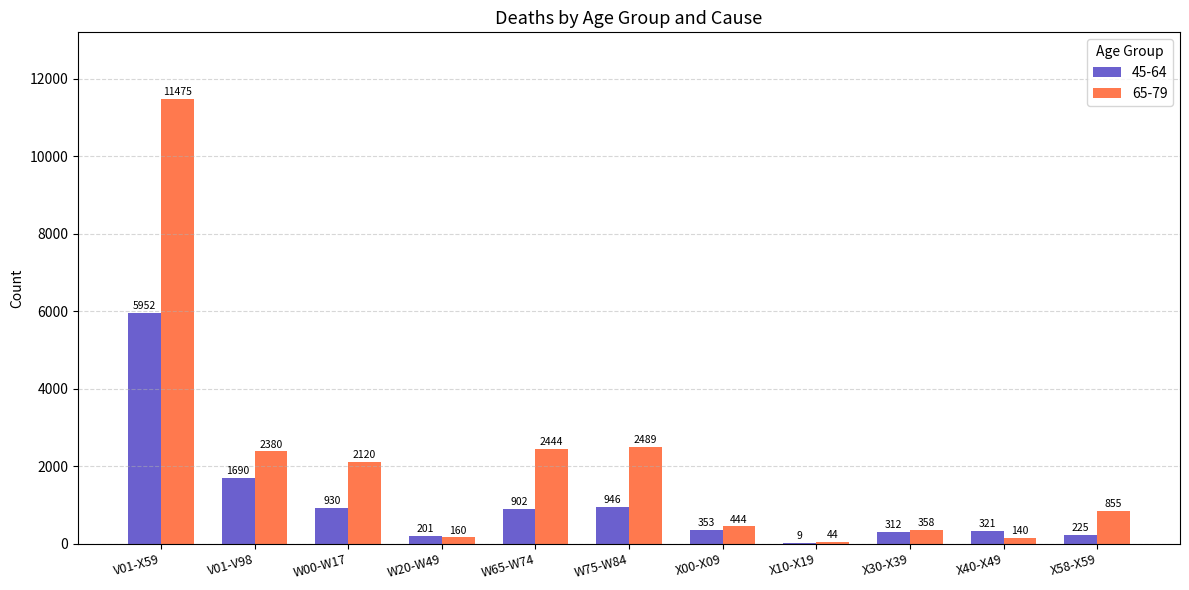

Count the number of categories in the chart.

11